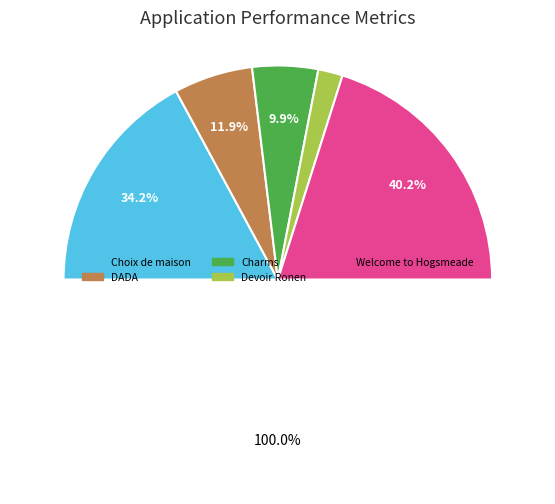

What percentage is NOT represented by DADA?

88.1%